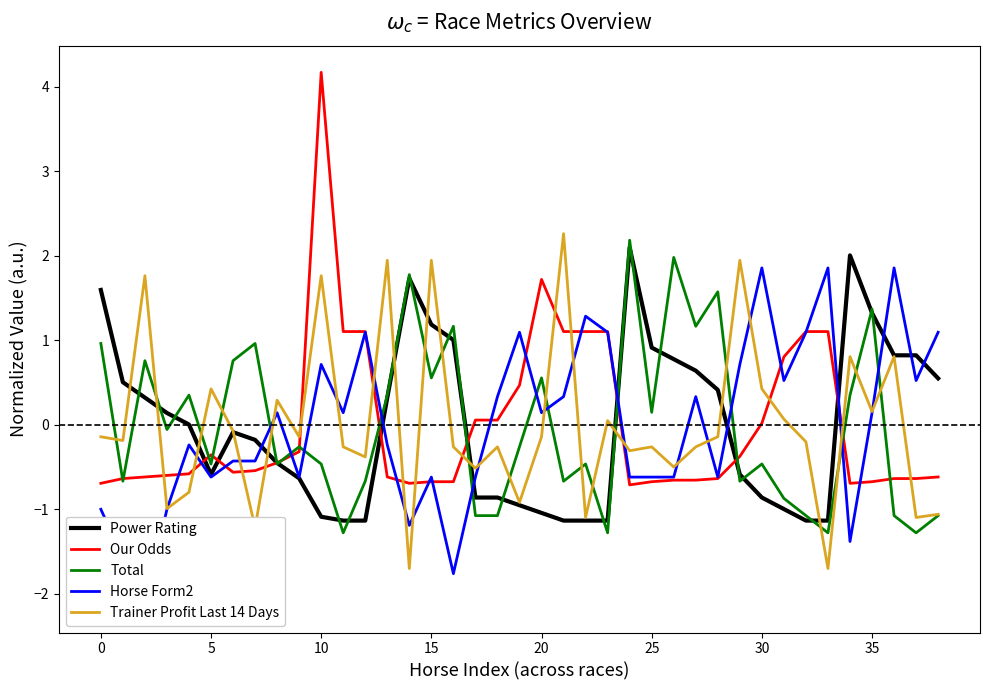

True or false: Total has a value of -0.5 at 22.

True